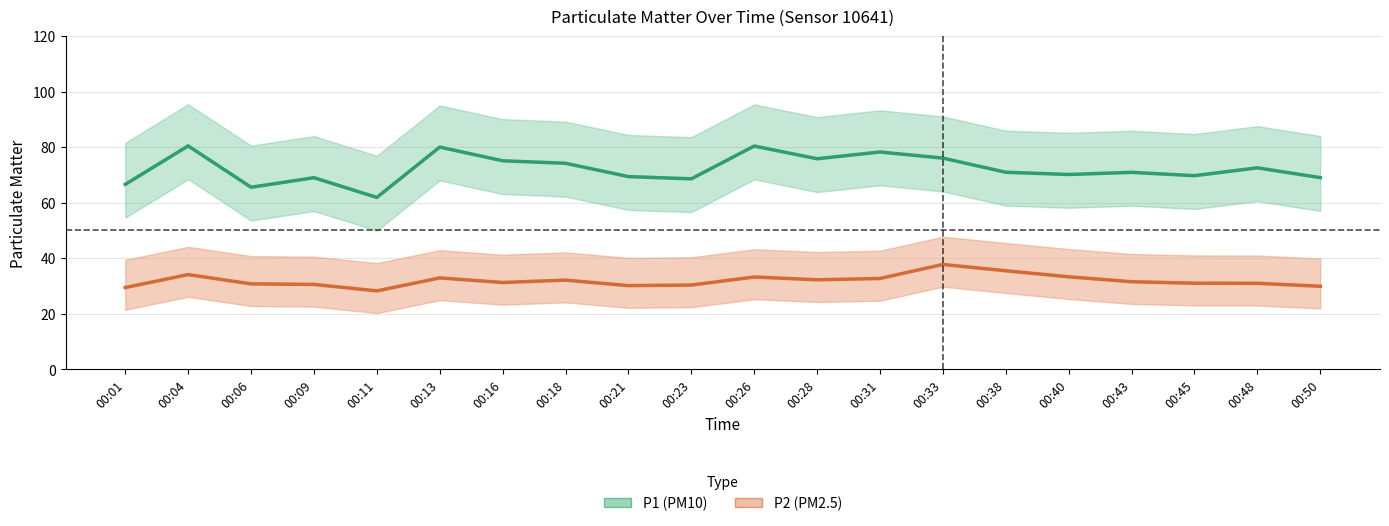

What is the sum of all P2 (PM2.5) values?

637.3